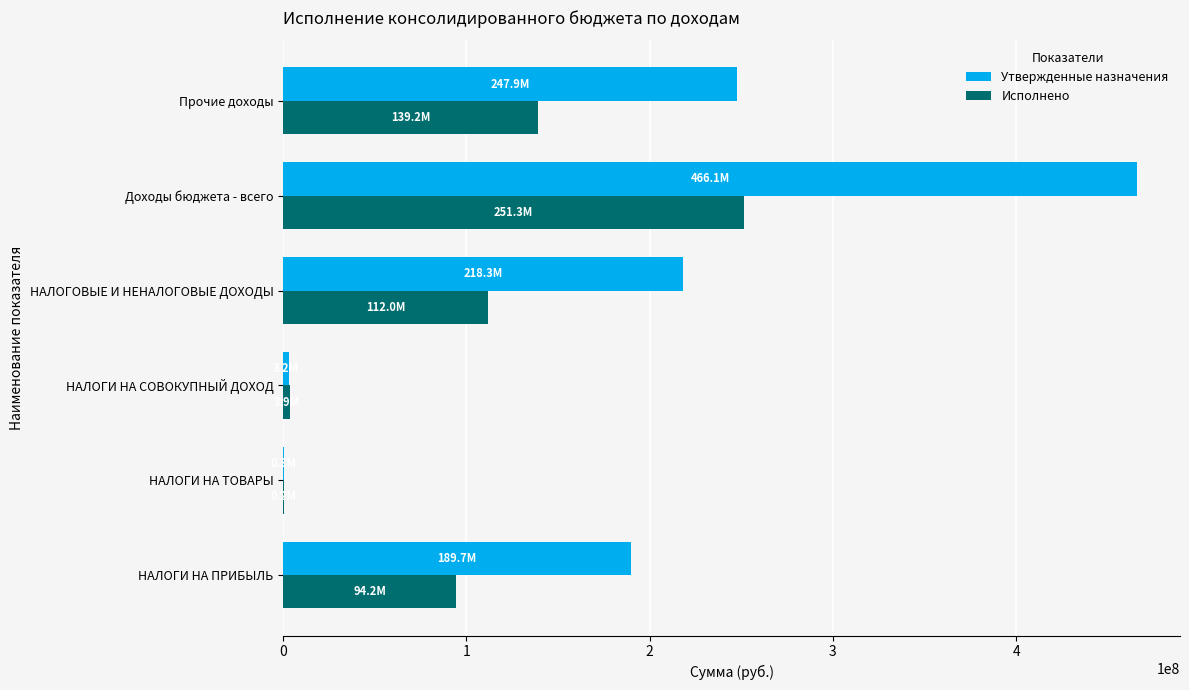

What is the highest value of the Утвержденные назначения series?

466104680.3